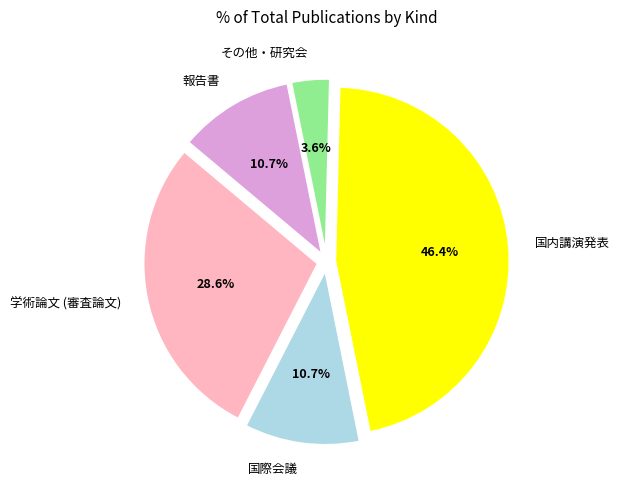

Which category has the smallest portion of the pie?

その他・研究会